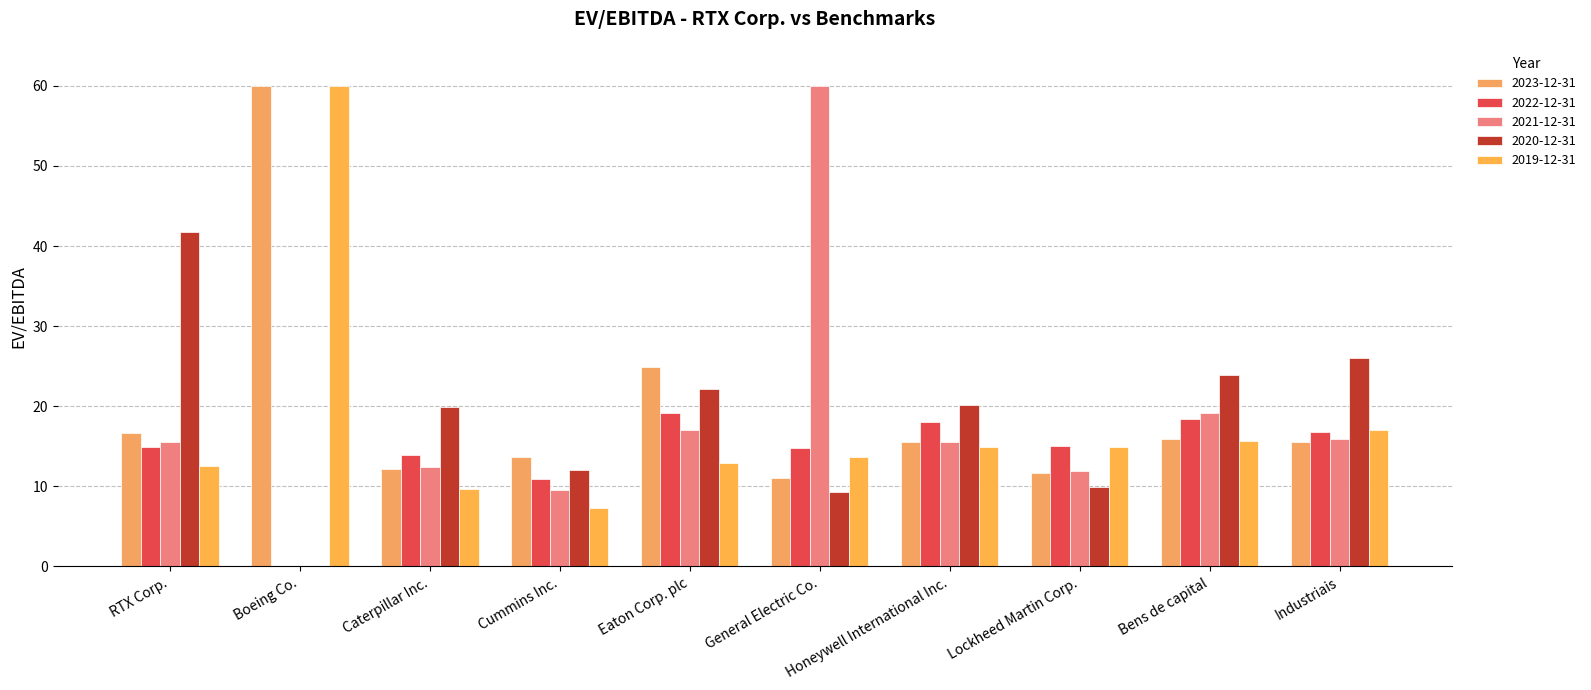

List the labels in order of 2020-12-31 value, largest first.

RTX Corp., Industriais, Bens de capital, Eaton Corp. plc, Honeywell International Inc., Caterpillar Inc., Cummins Inc., Lockheed Martin Corp., General Electric Co., Boeing Co.